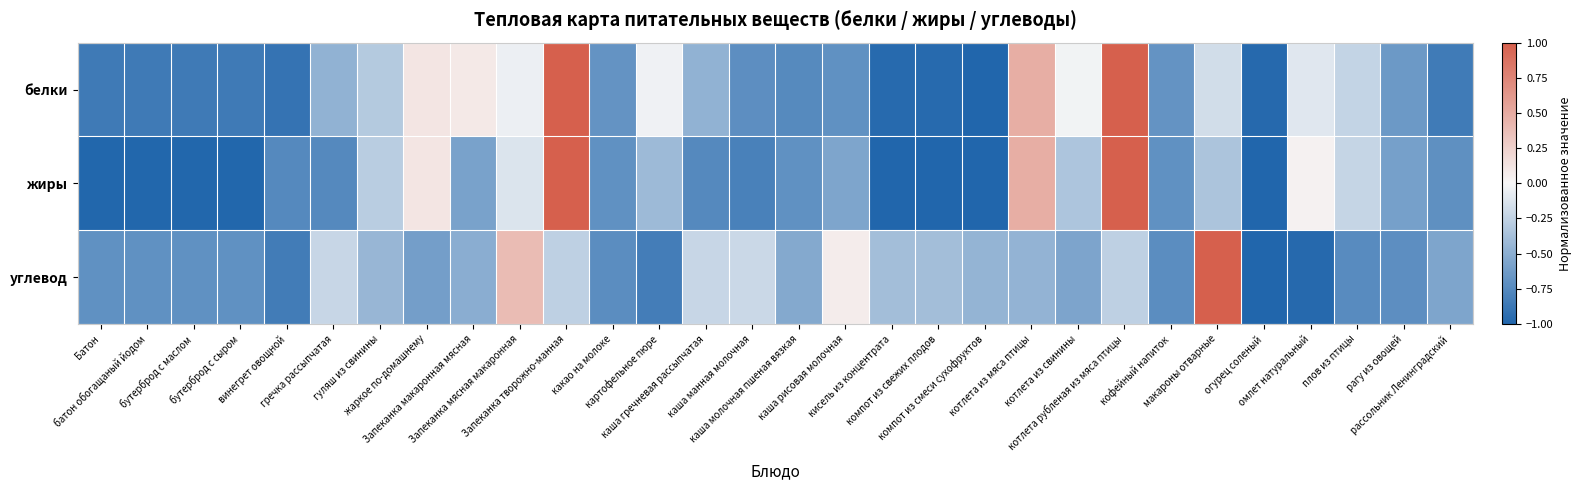

Which series has the largest total across all categories?

белки